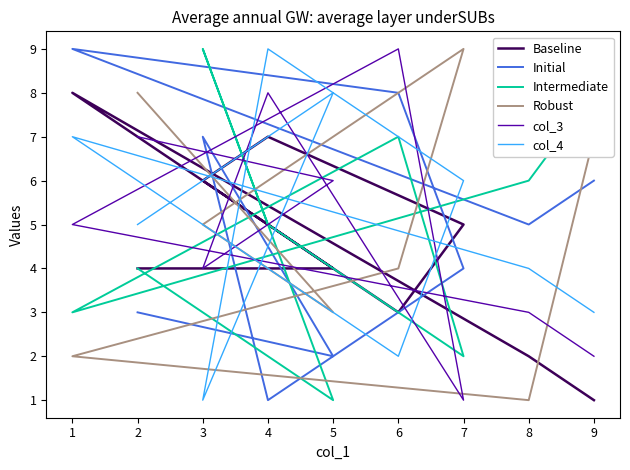

How many values in the Robust series exceed 5?

4